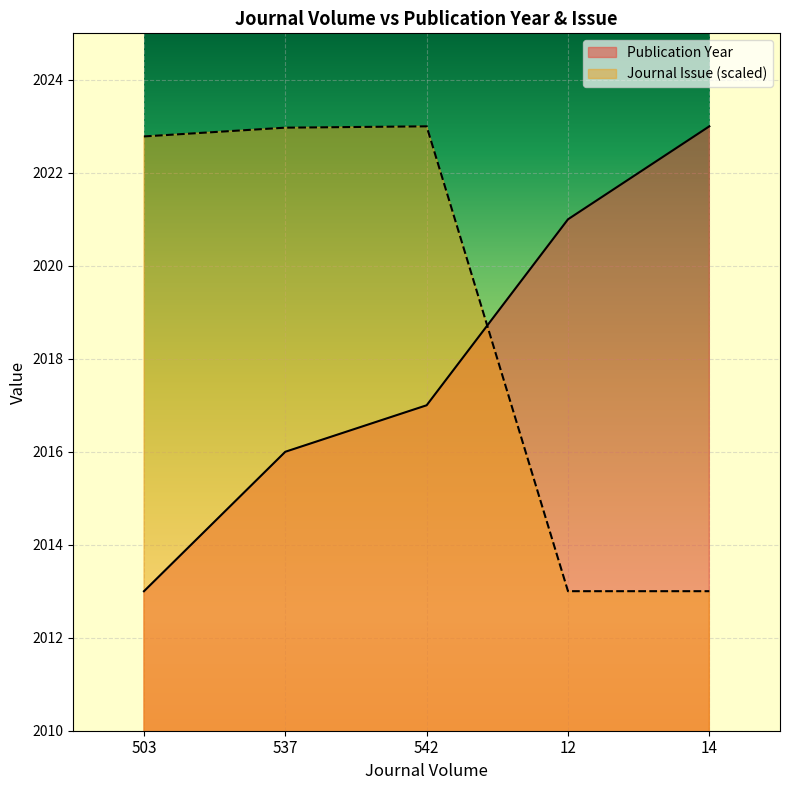

How many Publication Year values are between 2016 and 2021?

3